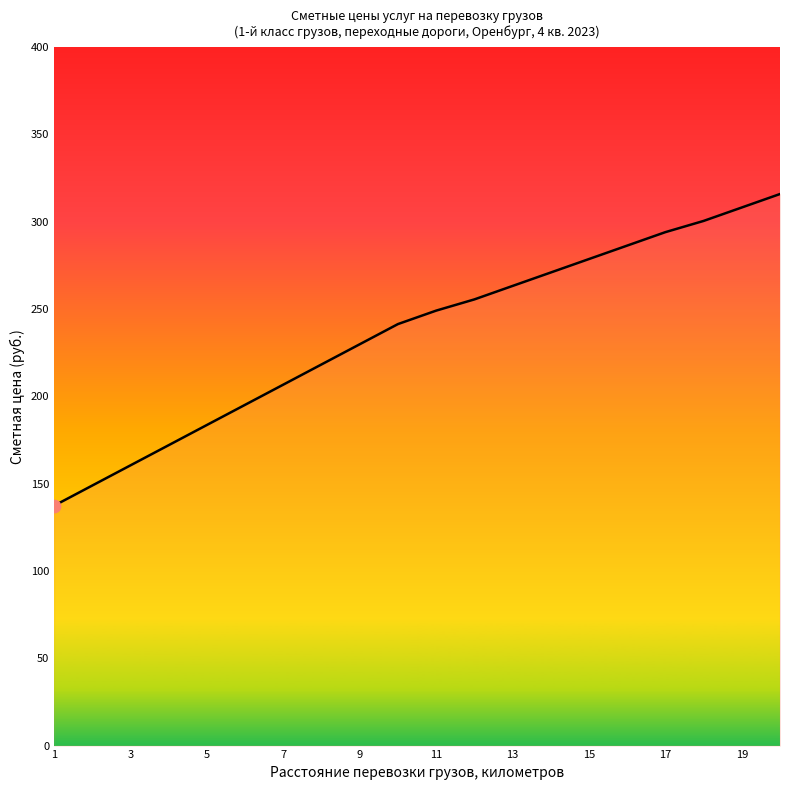

What is the greatest value displayed?

315.8